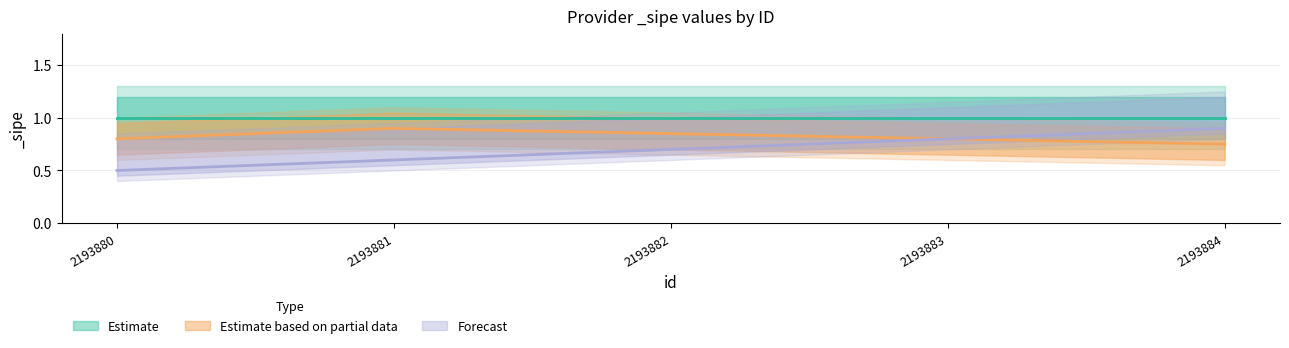

What is the difference between the maximum and minimum values in the Estimate based on partial data series?

0.2